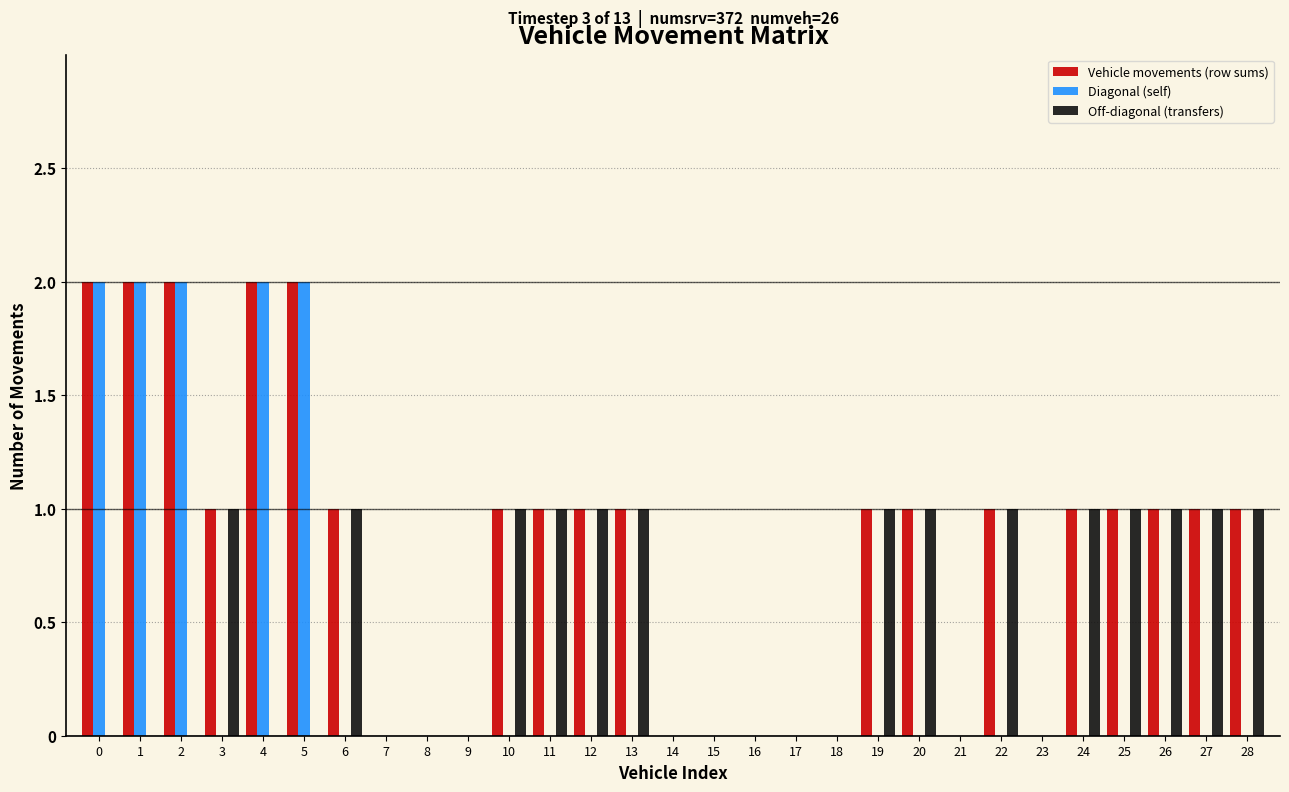

Which series has the largest total across all categories?

Vehicle movements (row sums)